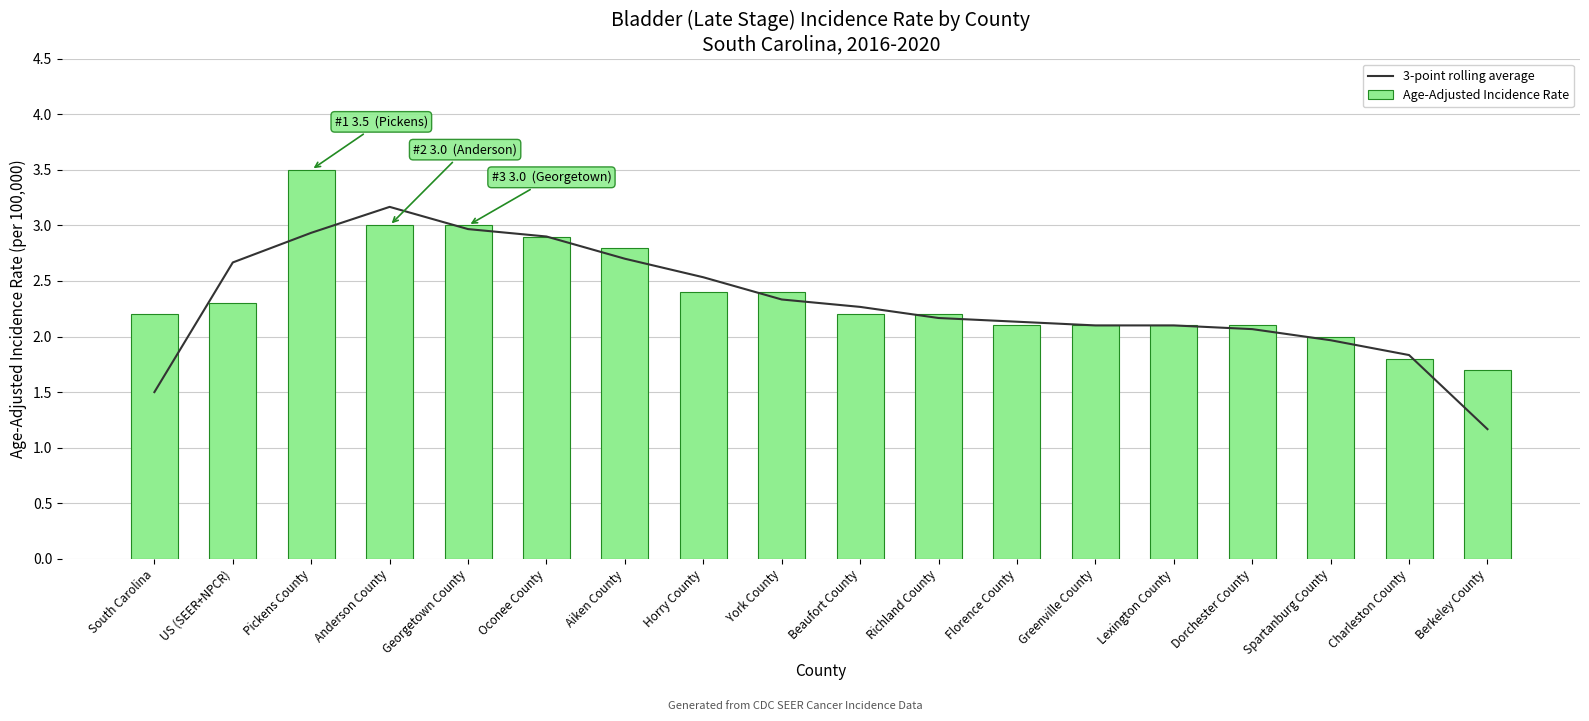

Which series has the largest total across all categories?

Age-Adjusted Incidence Rate